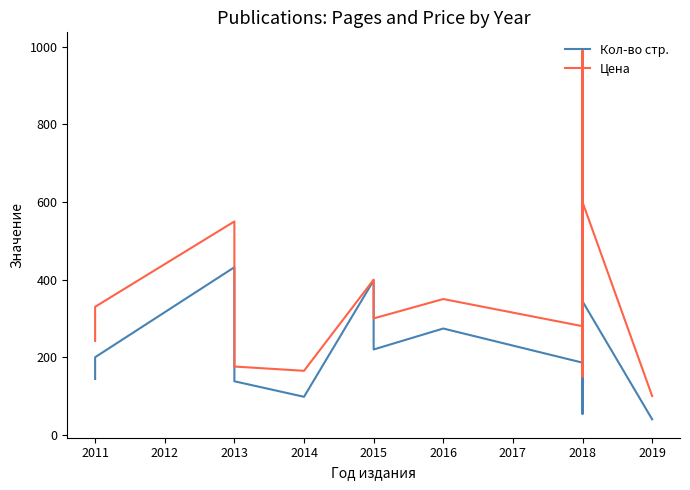

What position from the left is 2015?

6